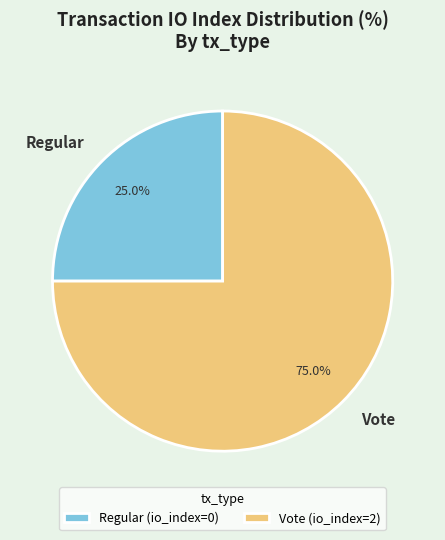

Is Regular the majority of the pie?

No